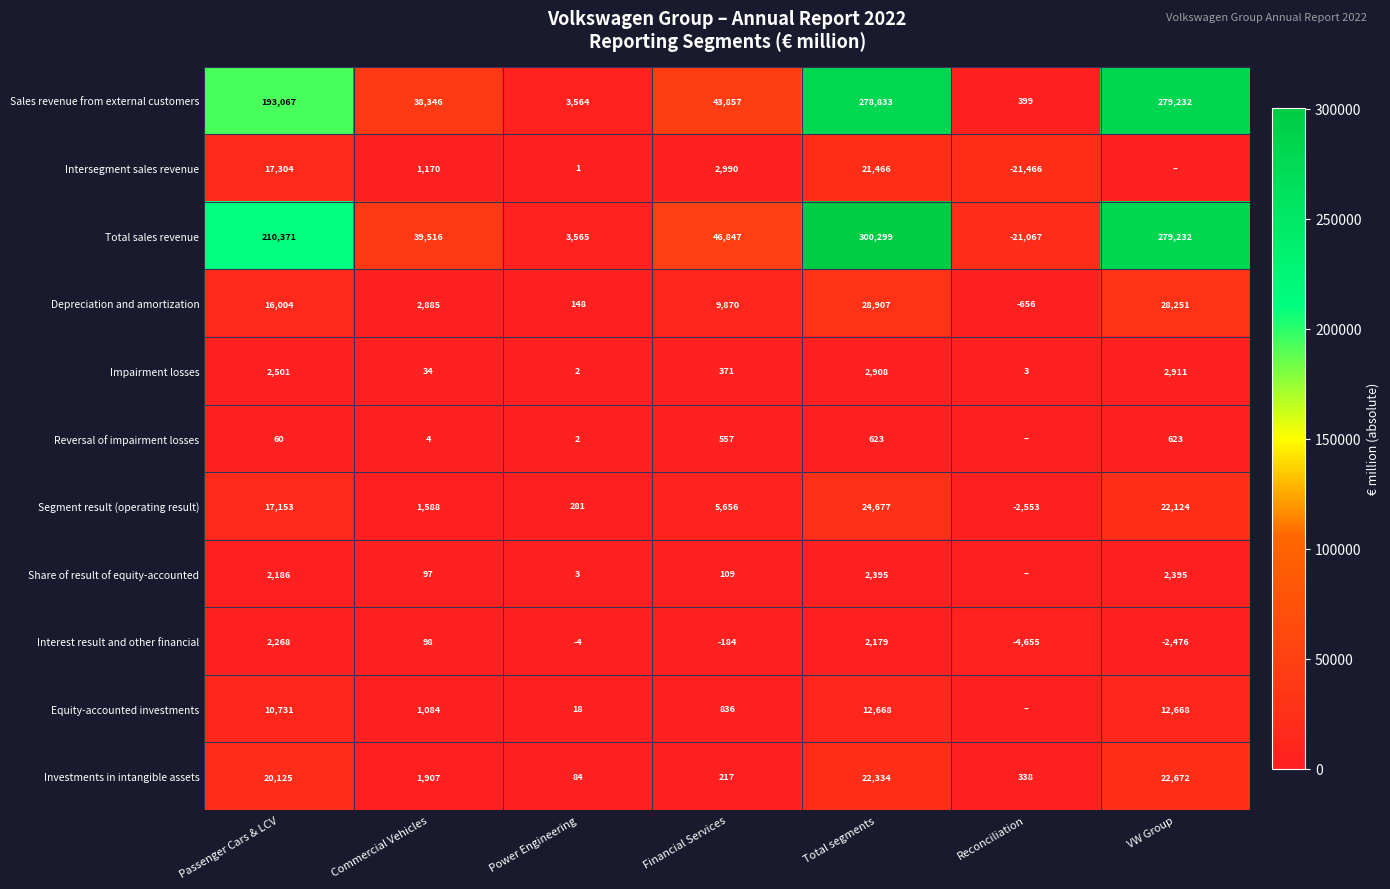

Between Power Engineering and Total segments, which series saw the biggest shift?

Total sales revenue